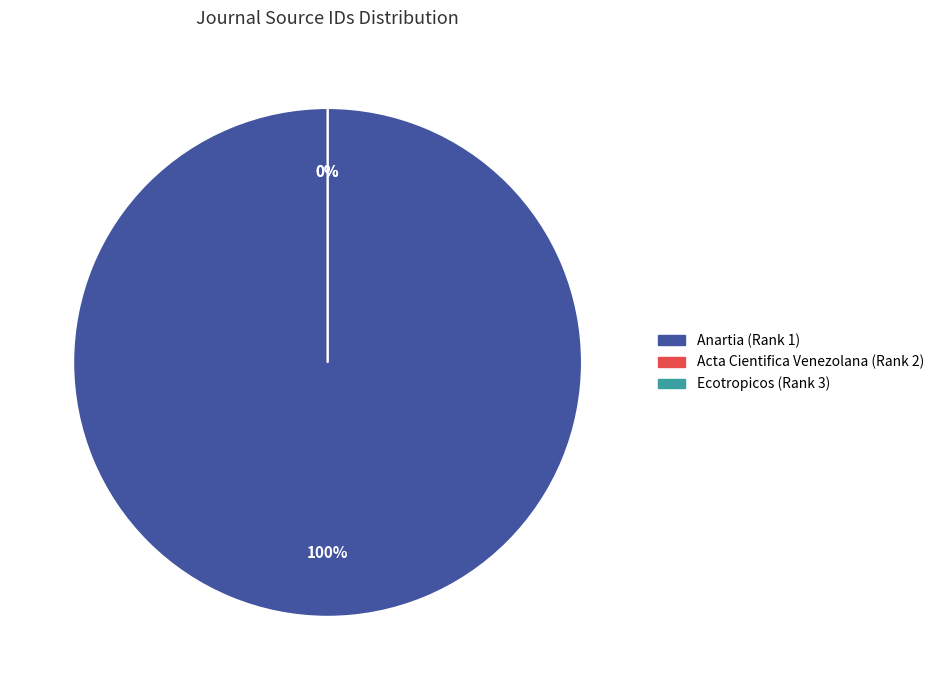

Rank the categories by value from lowest to highest.

Ecotropicos (Rank 3), Acta Cientifica Venezolana (Rank 2), Anartia (Rank 1)